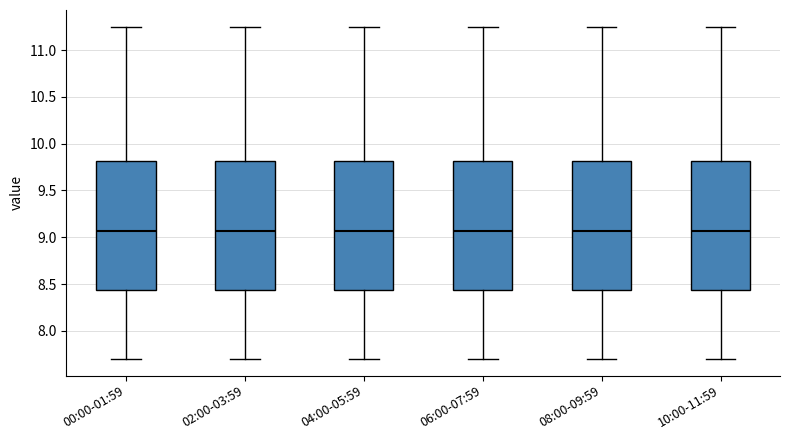

Reading left to right, read every box against the y-axis: the position of its median line, the range the box covers, and the ends of its whiskers. The values are not printed on the chart, so give them approximately, as read against the axis.

00:00-01:59: median 9.05, box 8.45 to 9.80, whiskers 7.70 to 11.25
02:00-03:59: median 9.05, box 8.45 to 9.80, whiskers 7.70 to 11.25
04:00-05:59: median 9.05, box 8.45 to 9.80, whiskers 7.70 to 11.25
06:00-07:59: median 9.05, box 8.45 to 9.80, whiskers 7.70 to 11.25
08:00-09:59: median 9.05, box 8.45 to 9.80, whiskers 7.70 to 11.25
10:00-11:59: median 9.05, box 8.45 to 9.80, whiskers 7.70 to 11.25